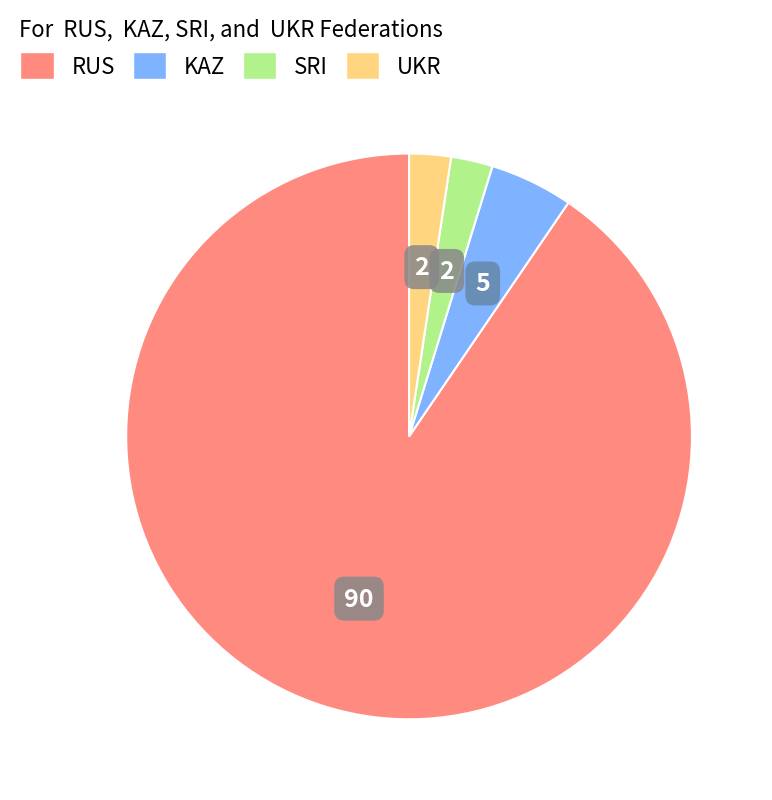

The KAZ slice represents 5% of the pie. True or false?

True